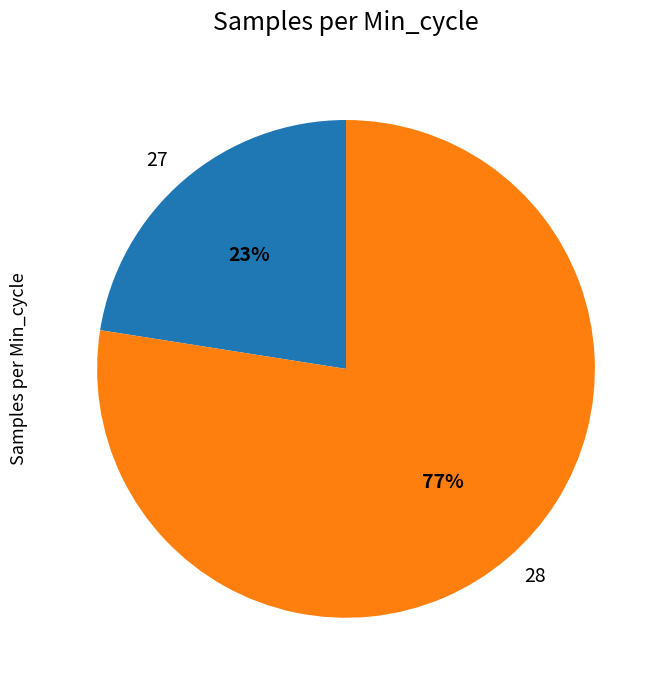

Count the number of slices in the pie.

2